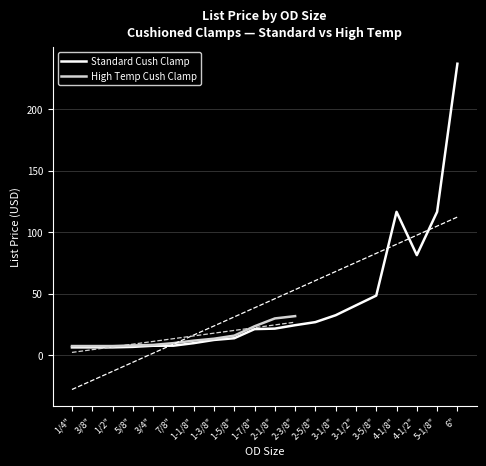

Reading right to left, what are all the values shown in this chart?

6"=236.8	5-1/8"=116.5	4-1/2"=81.4	4-1/8"=116.5	3-5/8"=48.5	3-1/2"=40.6	3-1/8"=32.6	2-5/8"=27.0	2-3/8"=24.5	2-1/8"=21.7	1-7/8"=21.3	1-5/8"=13.9	1-3/8"=12.5	1-1/8"=9.9	7/8"=7.8	3/4"=7.8	5/8"=6.8	1/2"=6.4	3/8"=6.4	1/4"=6.4